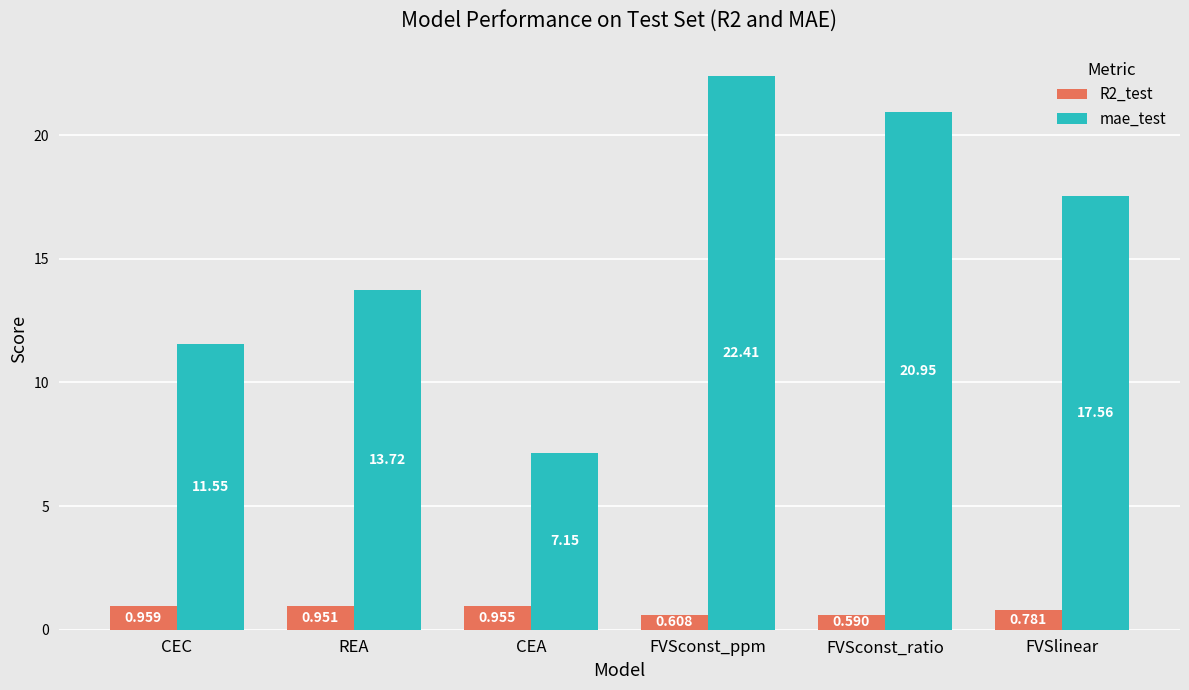

Is it true that mae_test equals 35.7 at FVSconst_ppm?

False